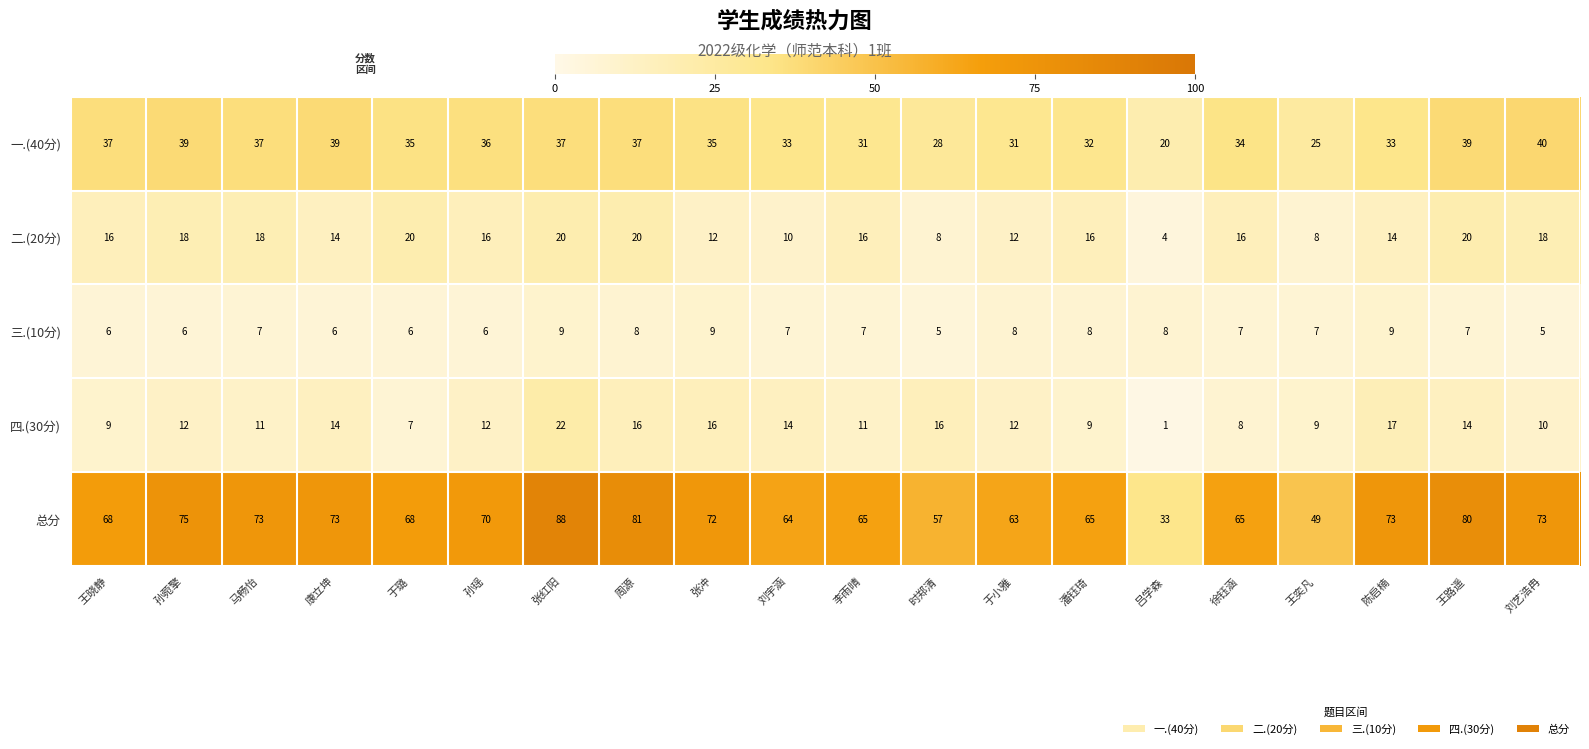

At which label does 四.(30分) reach its minimum?

吕学森